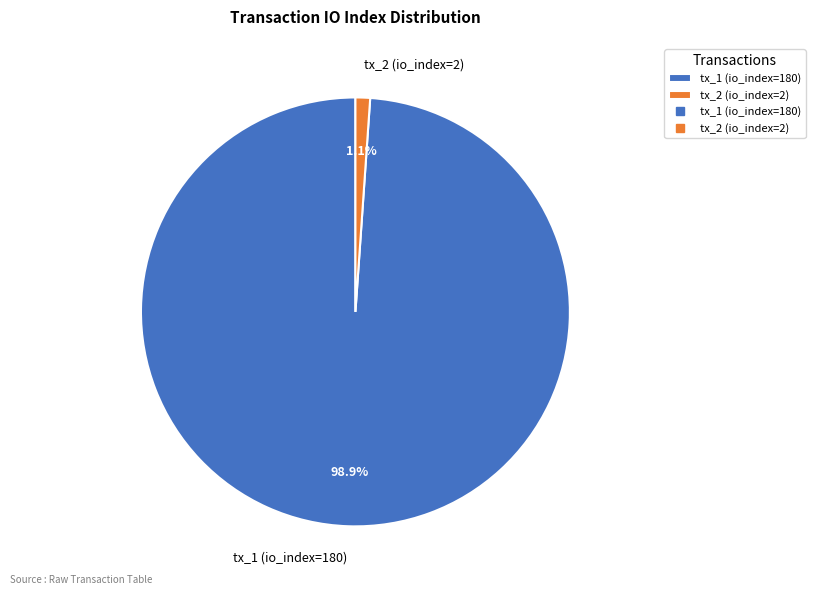

To the nearest percent, what is the combined percentage of tx_2 (io_index=2) and tx_1 (io_index=180)?

100%